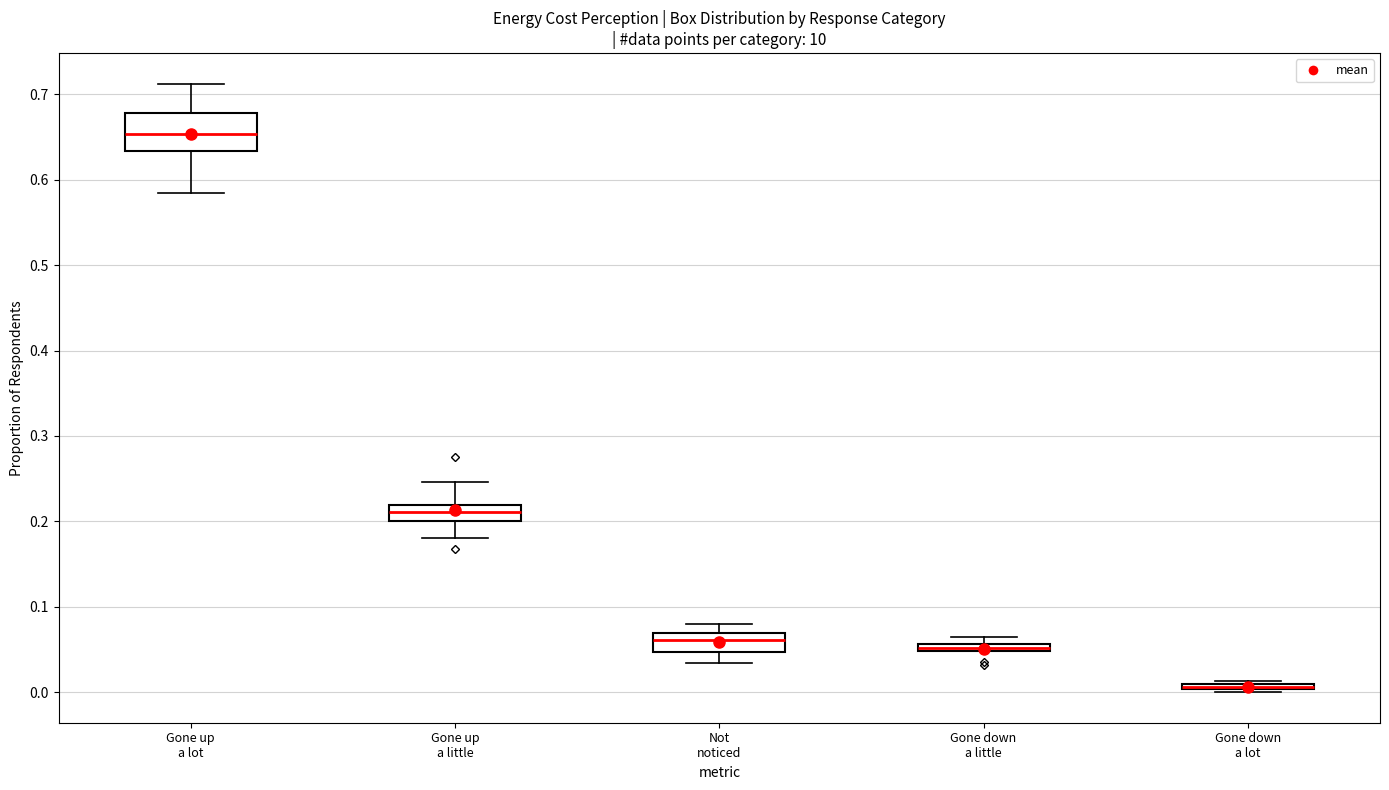

Which box is the tallest, from its lower edge to its upper edge?

Gone up a lot